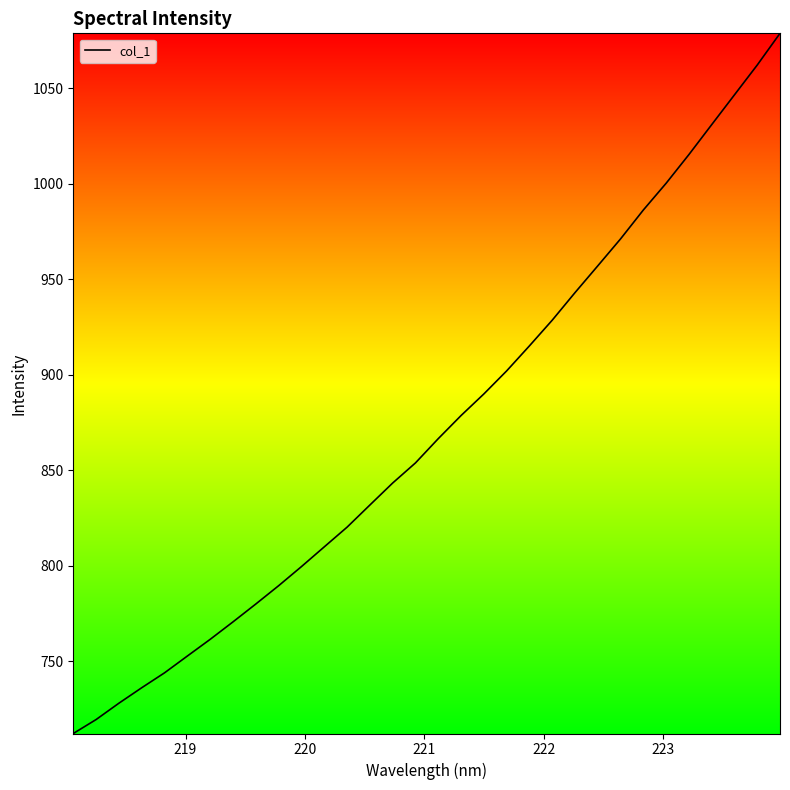

What is the difference between the maximum and minimum values?

366.7